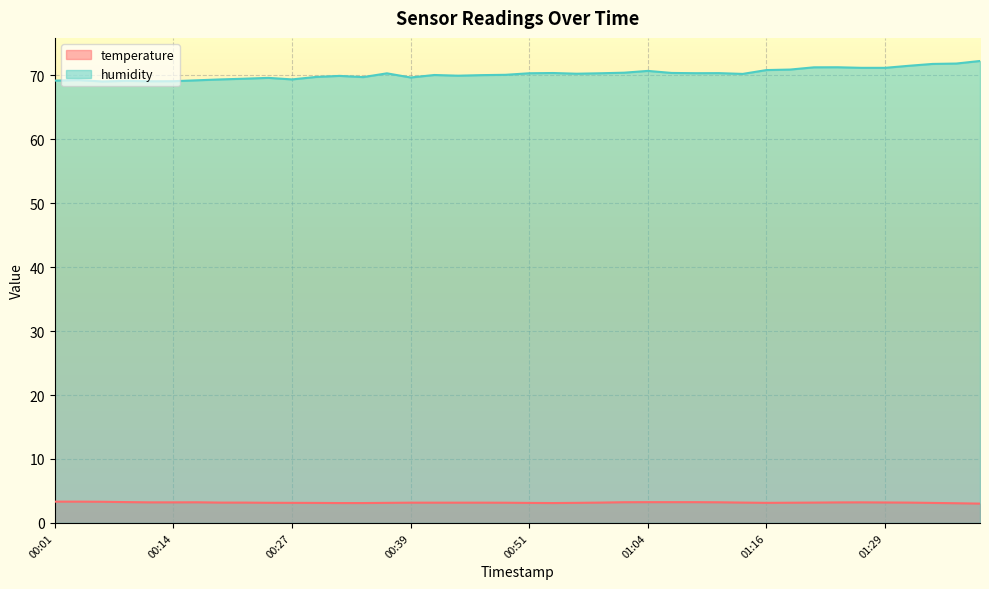

True or false: temperature and humidity cross at least once.

False